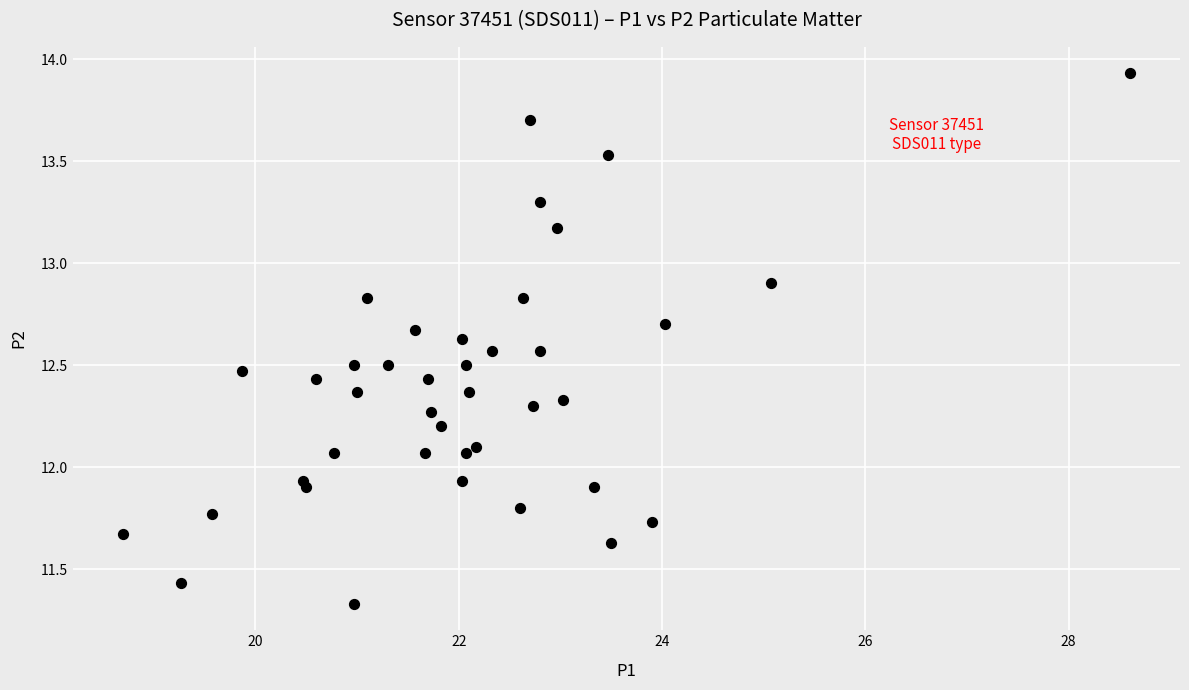

What is the range of Y values (max minus min)?

2.6